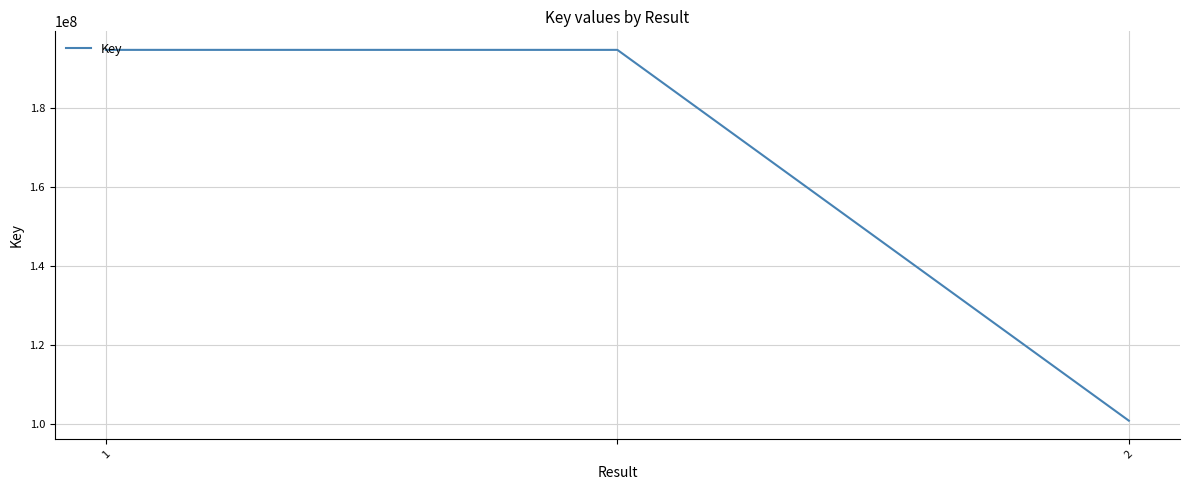

What is the greatest value displayed?

194750897